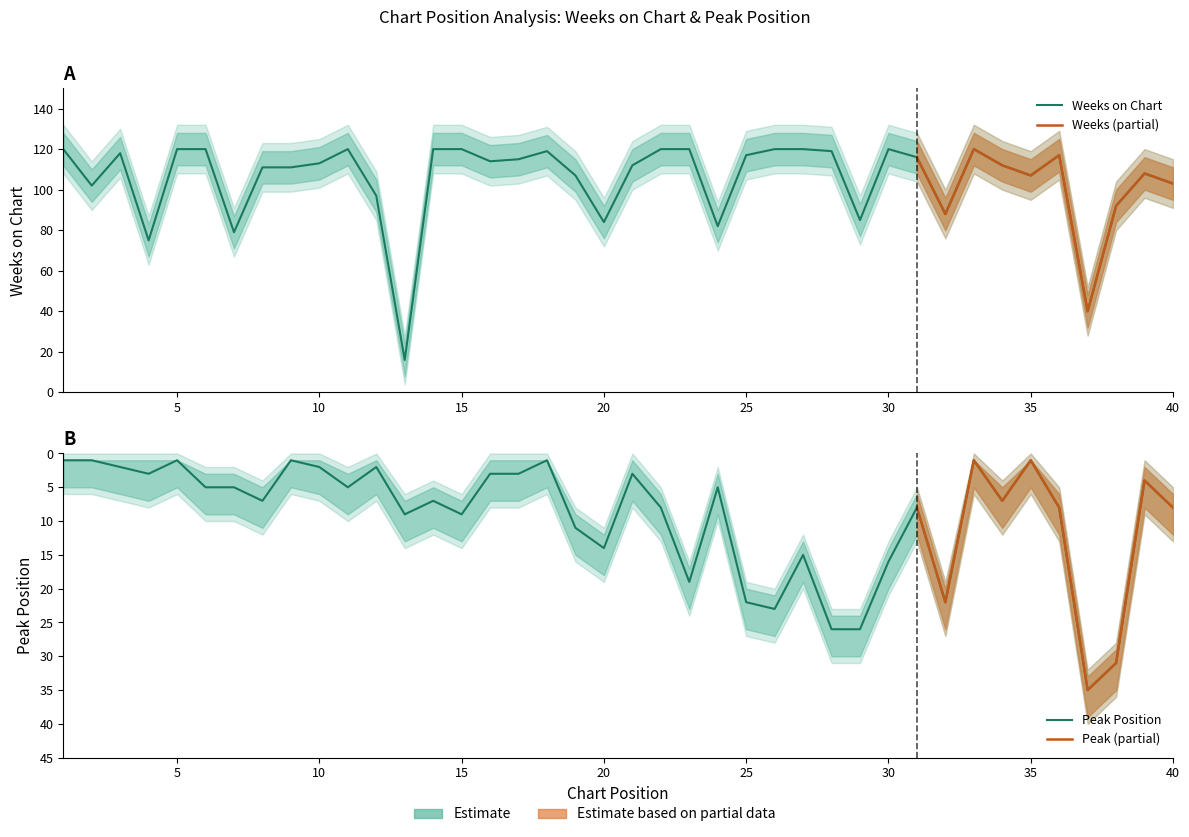

Reading right to left, what are all the values shown in this chart?

Peak Position: 40=8	39=4	38=31	37=35	36=8	35=1	34=7	33=1	32=22	31=8	30=16	29=26	28=26	27=15	26=23	25=22	24=5	23=19	22=8	21=3	20=14	19=11	18=1	17=3	16=3	15=9	14=7	13=9	12=2	11=5	10=2	9=1	8=7	7=5	6=5	5=1	4=3	3=2	2=1	1=1
Weeks on Chart: 40=103	39=108	38=92	37=40	36=117	35=107	34=112	33=120	32=88	31=116	30=120	29=85	28=119	27=120	26=120	25=117	24=82	23=120	22=120	21=112	20=84	19=107	18=119	17=115	16=114	15=120	14=120	13=16	12=97	11=120	10=113	9=111	8=111	7=79	6=120	5=120	4=75	3=118	2=102	1=120